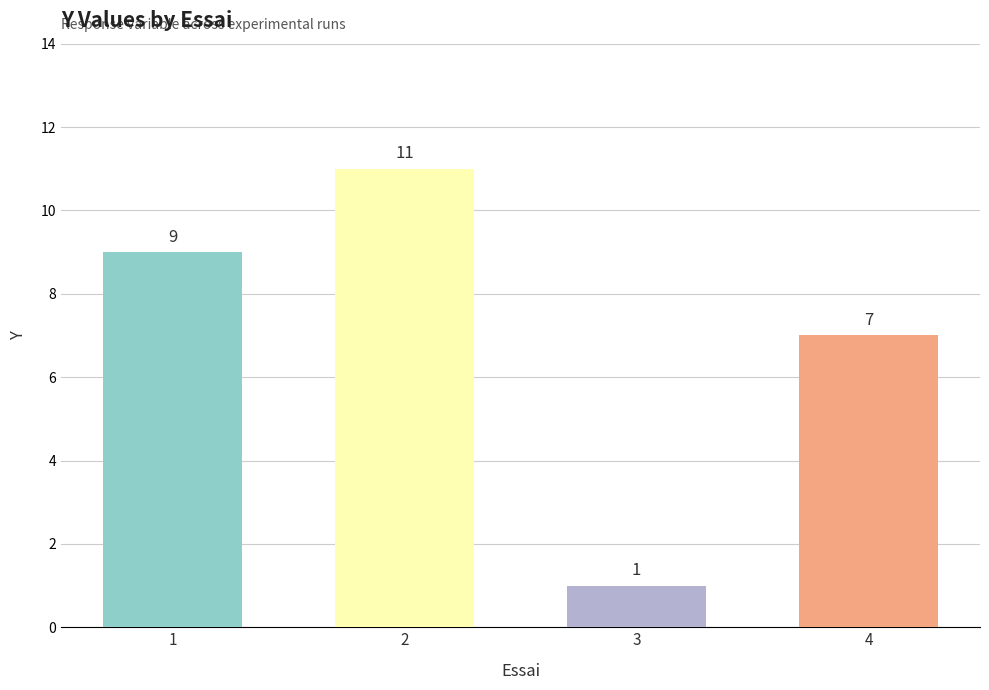

Is it true that the value at 4 is 9?

False